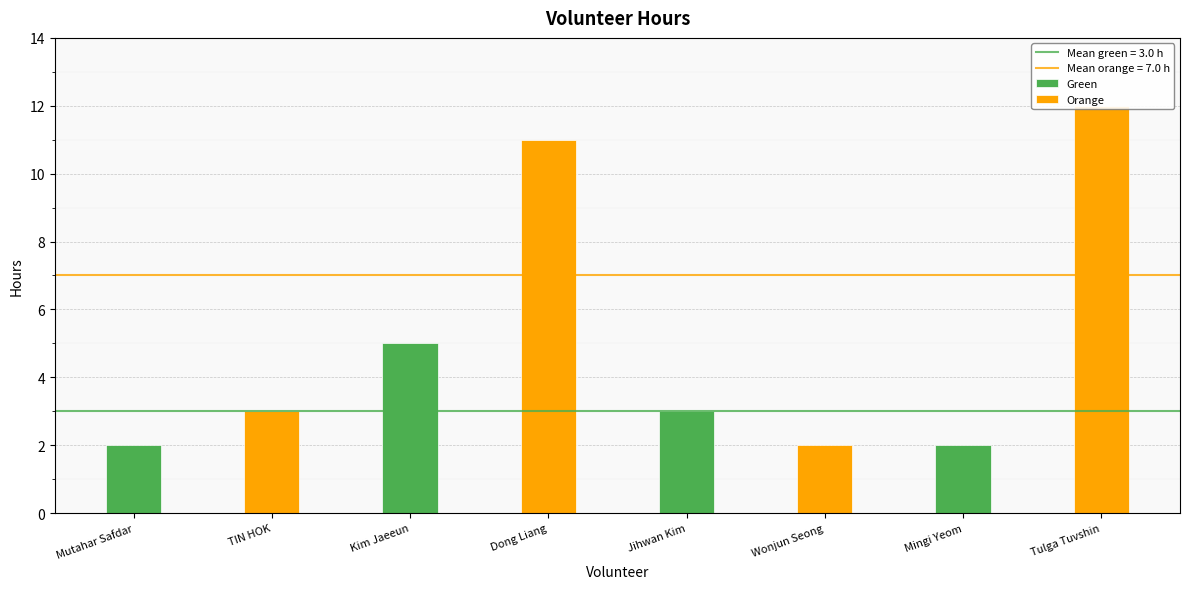

Read the value at Jihwan Kim.

3